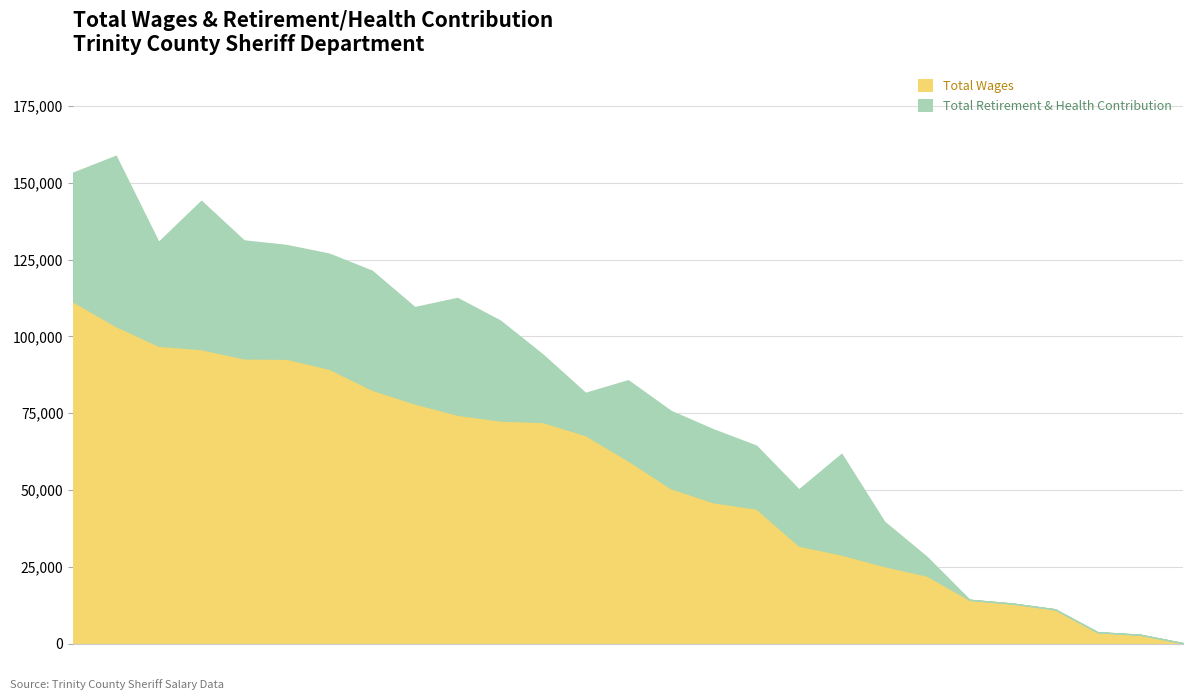

What is the sum of all total_wages values?

1483790